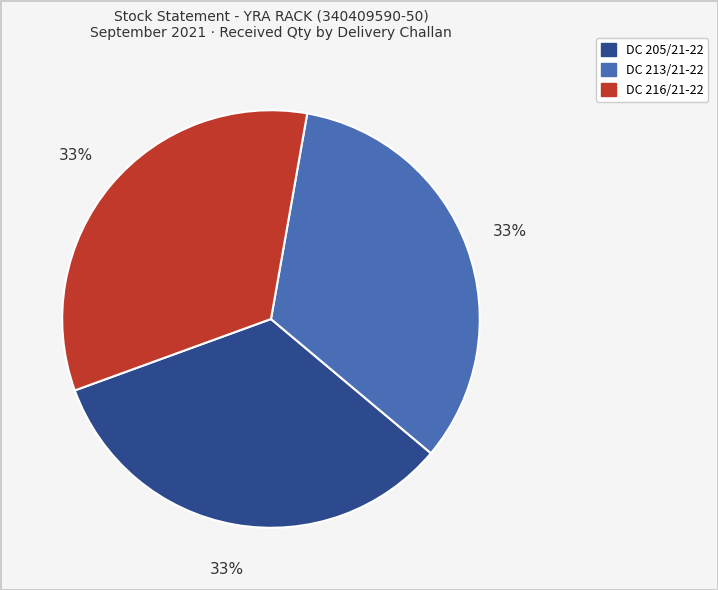

Is there a majority slice in this chart?

No